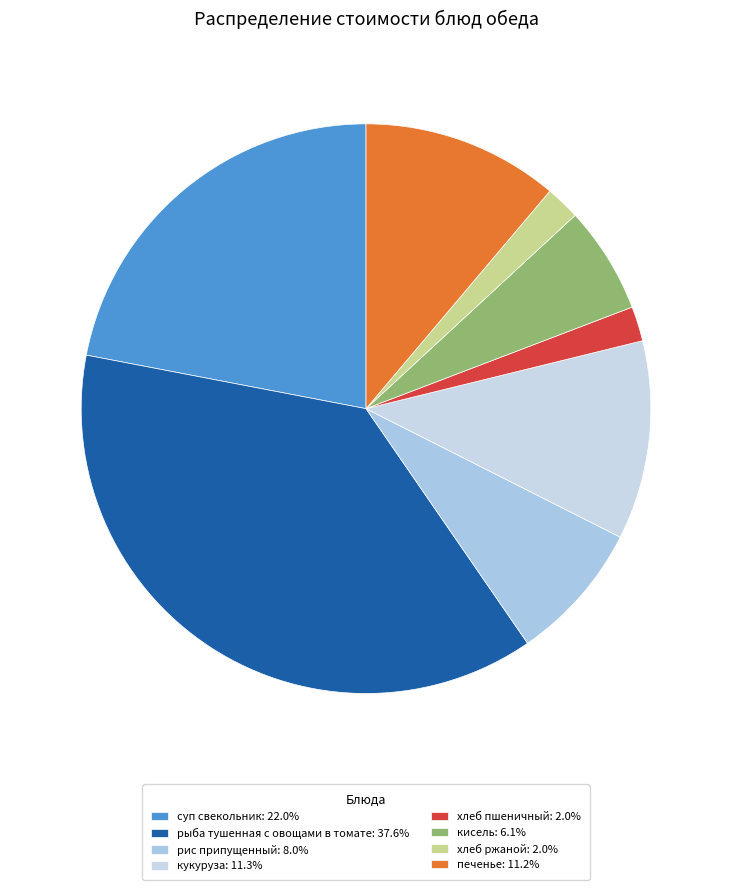

How many slices are in this pie chart?

8